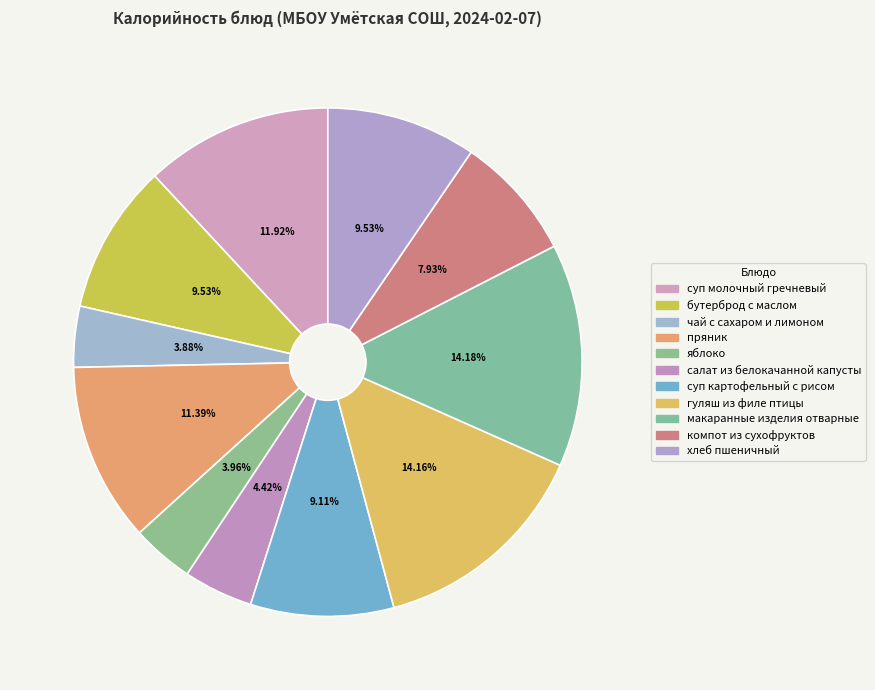

How many segments does this pie chart have?

11